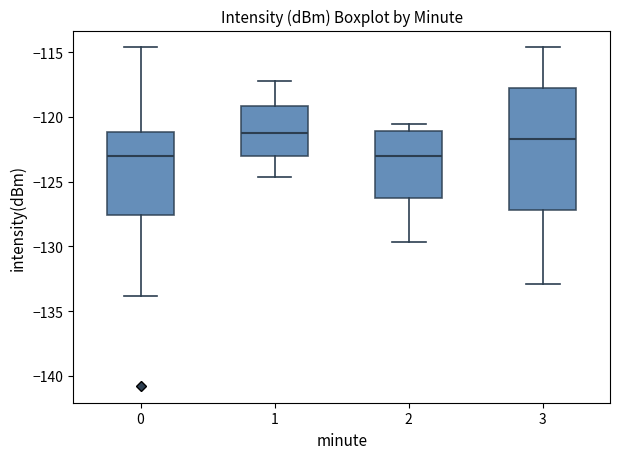

Where does the median line of the box at x = 3 sit on the y-axis? The values are not printed on the chart, so give them approximately, as read against the axis.

-121.5